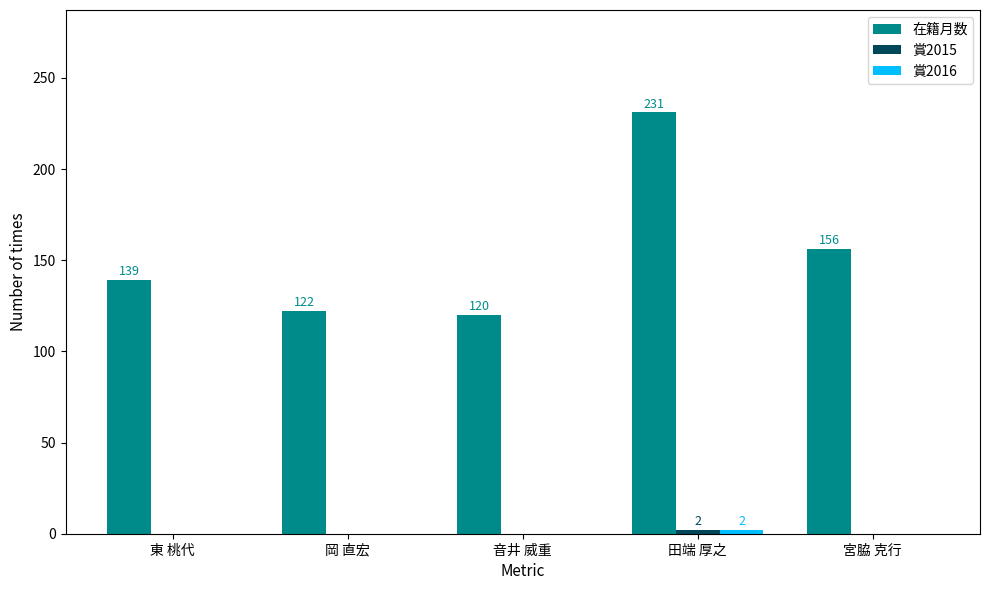

What is the sum of the 在籍月数 values at 東 桃代 and 宮脇 克行?

295